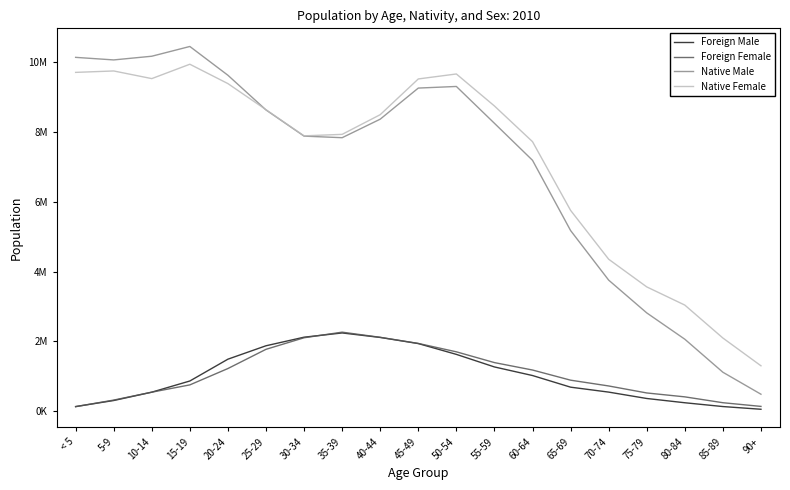

Does the chart display data point markers on the line(s)?

No